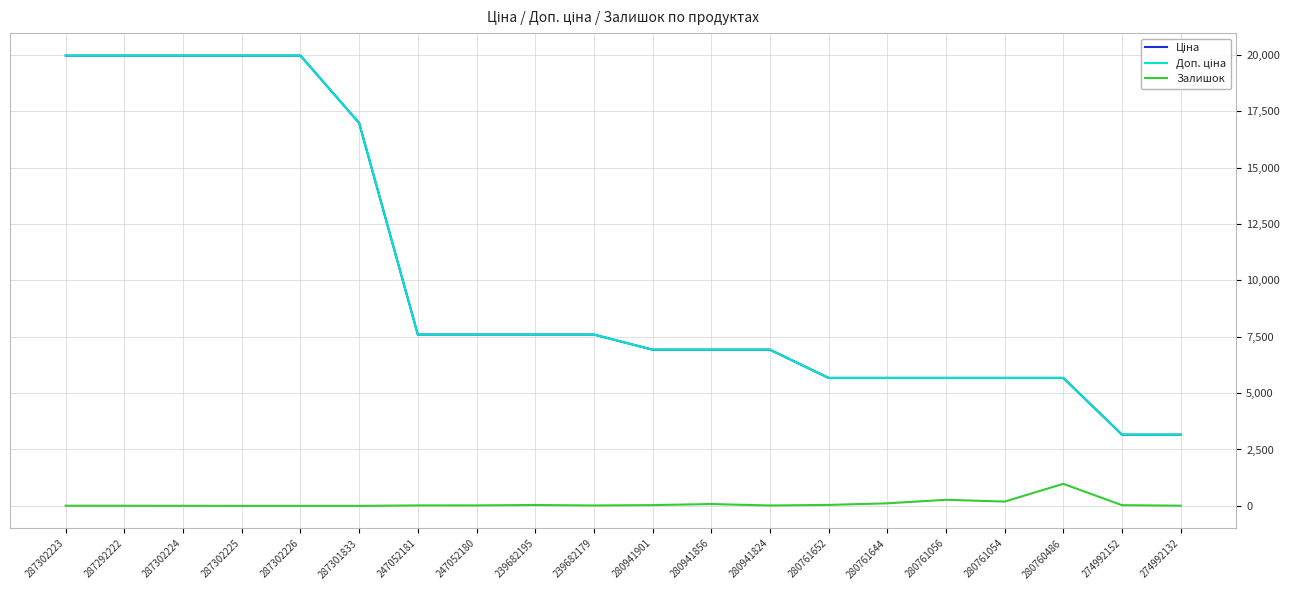

What is the average value of the Залишок series?

93.7